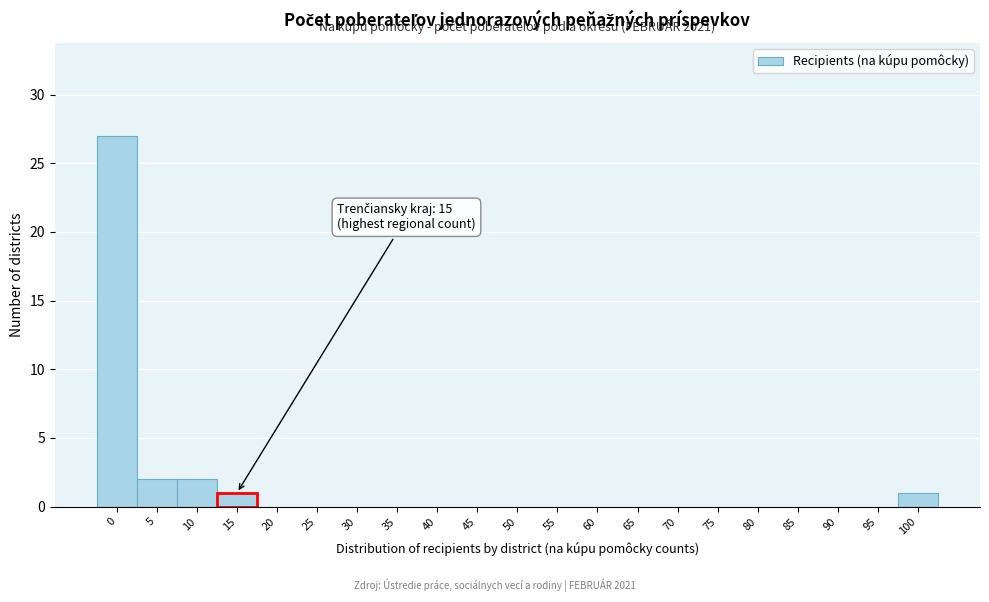

Reading left to right, extract all data points from this chart.

0=27	5=2	10=2	15=1	20=0	25=0	30=0	35=0	40=0	45=0	50=0	55=0	60=0	65=0	70=0	75=0	80=0	85=0	90=0	95=0	100=1